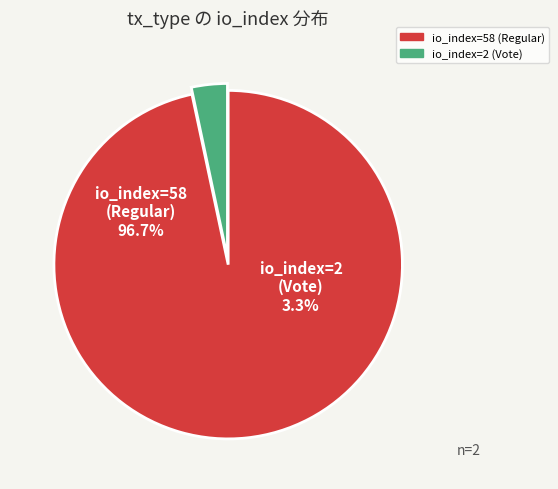

Between io_index=58 (Regular) and io_index=2 (Vote), which is larger?

io_index=58 (Regular)